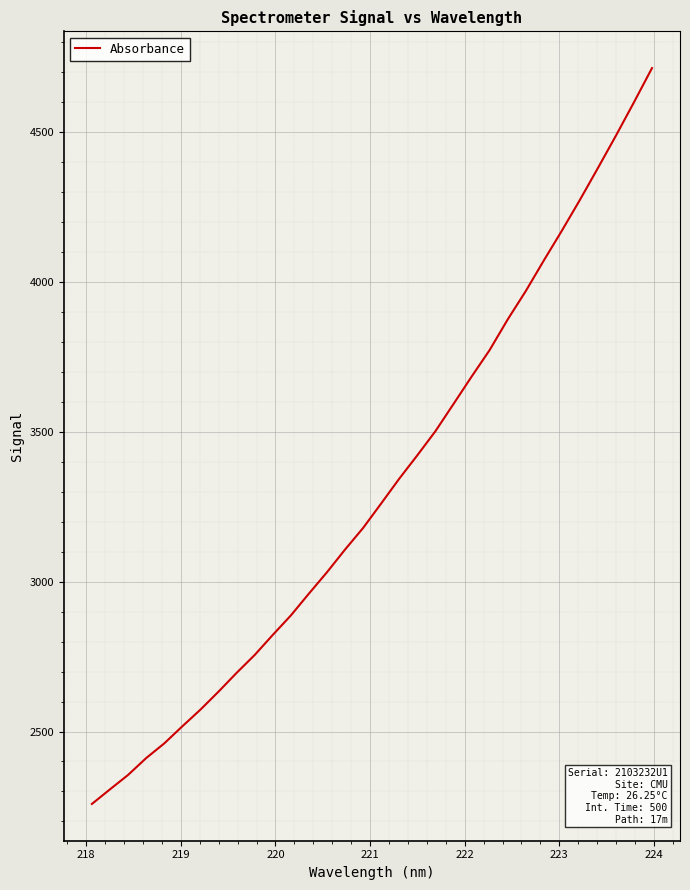

What is the minimum value shown in the chart?

2258.3